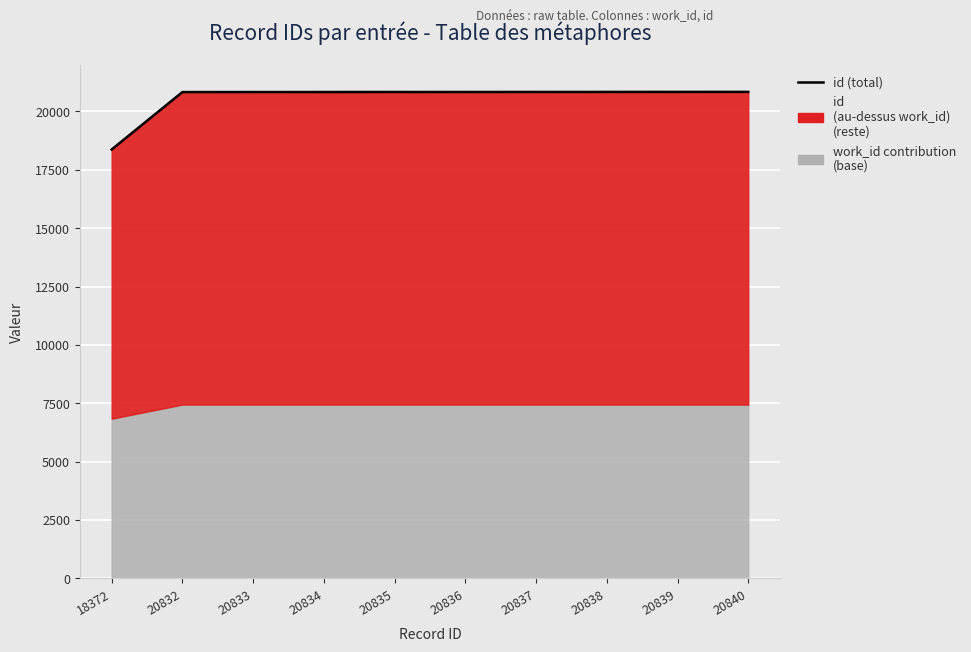

What is the smallest value displayed?

18372